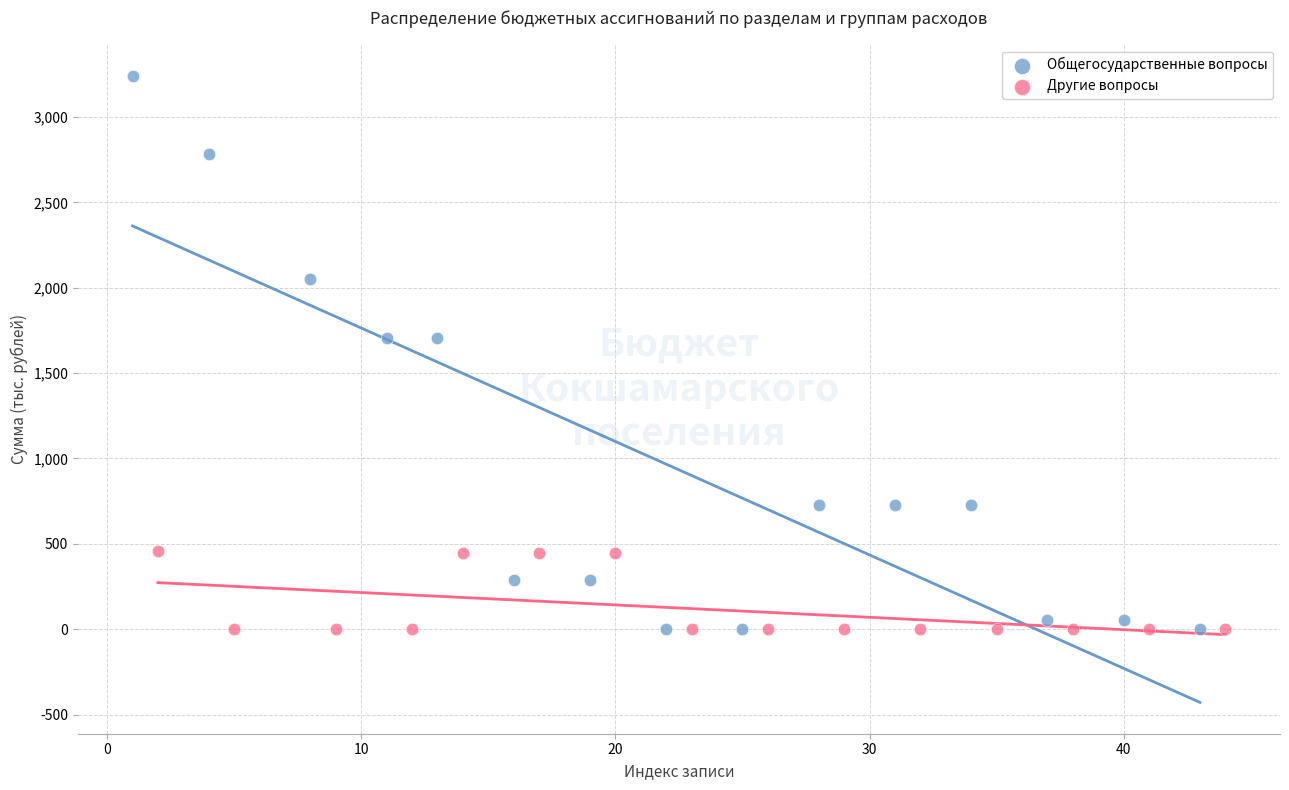

Which series reaches the maximum Y coordinate?

Общегосударственные вопросы